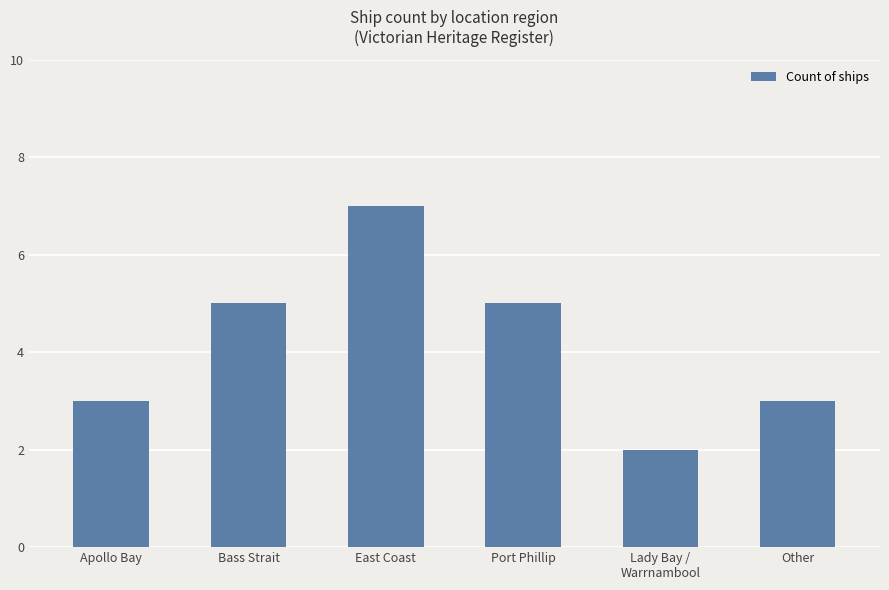

Are the bars horizontal?

No